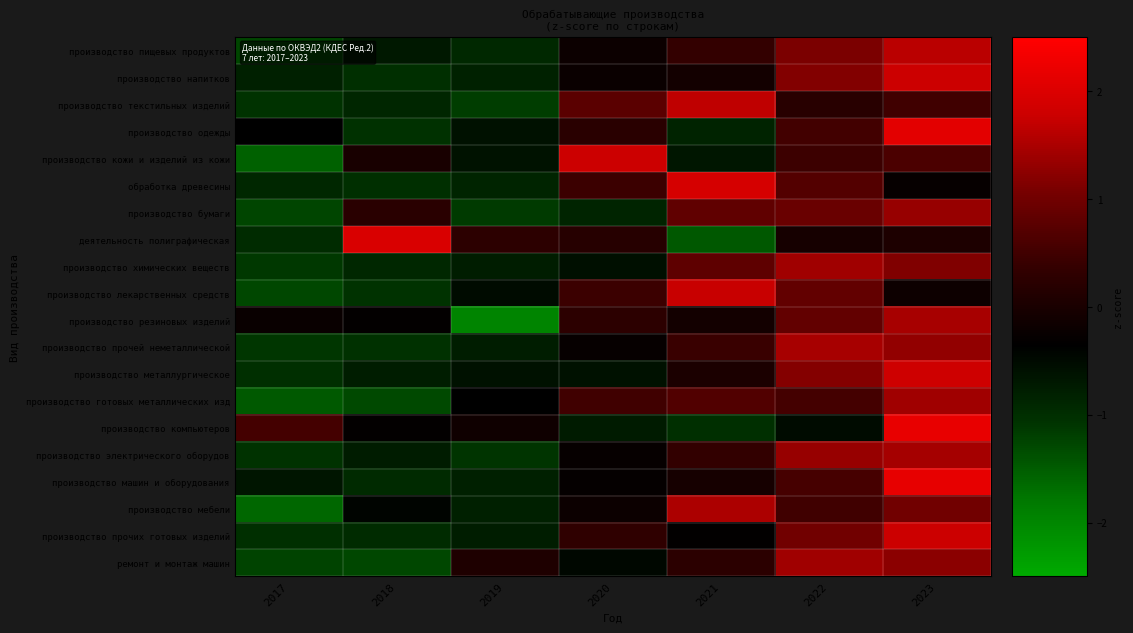

Reading right to left, extract all data points from this chart.

производство пищевых продуктов: 2023=1.6	2022=1.1	2021=0.4	2020=-0.2	2019=-0.9	2018=-0.7	2017=-1.3
производство напитков: 2023=1.8	2022=1.2	2021=-0.1	2020=-0.2	2019=-0.8	2018=-1.0	2017=-0.8
производство текстильных изделий: 2023=0.5	2022=0.2	2021=1.7	2020=0.8	2019=-1.2	2018=-0.9	2017=-1.1
производство одежды: 2023=2.1	2022=0.5	2021=-0.8	2020=0.2	2019=-0.6	2018=-1.0	2017=-0.4
производство кожи и изделий из кожи: 2023=0.6	2022=0.5	2021=-0.7	2020=1.8	2019=-0.6	2018=-0.0	2017=-1.5
обработка древесины: 2023=-0.3	2022=0.7	2021=1.9	2020=0.4	2019=-0.9	2018=-1.0	2017=-0.9
производство бумаги: 2023=1.3	2022=0.9	2021=0.8	2020=-0.9	2019=-1.1	2018=0.2	2017=-1.3
деятельность полиграфическая: 2023=0.0	2022=-0.0	2021=-1.5	2020=0.2	2019=0.3	2018=2.0	2017=-1.0
производство химических веществ: 2023=1.1	2022=1.4	2021=0.8	2020=-0.6	2019=-0.8	2018=-0.9	2017=-1.1
производство лекарственных средств: 2023=-0.2	2022=0.9	2021=1.7	2020=0.4	2019=-0.5	2018=-1.1	2017=-1.3
производство резиновых изделий: 2023=1.5	2022=0.9	2021=-0.1	2020=0.3	2019=-2.0	2018=-0.3	2017=-0.2
производство прочей неметаллической: 2023=1.3	2022=1.5	2021=0.4	2020=-0.3	2019=-0.8	2018=-1.1	2017=-1.1
производство металлургическое: 2023=1.8	2022=1.2	2021=0.0	2020=-0.6	2019=-0.6	2018=-0.8	2017=-1.0
производство готовых металлических изд: 2023=1.4	2022=0.5	2021=0.7	2020=0.5	2019=-0.4	2018=-1.3	2017=-1.5
производство компьютеров: 2023=2.2	2022=-0.5	2021=-1.0	2020=-0.7	2019=-0.1	2018=-0.3	2017=0.5
производство электрического оборудов: 2023=1.5	2022=1.3	2021=0.4	2020=-0.3	2019=-1.1	2018=-0.7	2017=-1.1
производство машин и оборудования: 2023=2.2	2022=0.6	2021=-0.0	2020=-0.3	2019=-0.8	2018=-0.9	2017=-0.7
производство мебели: 2023=1.0	2022=0.5	2021=1.5	2020=-0.2	2019=-0.8	2018=-0.4	2017=-1.6
производство прочих готовых изделий: 2023=1.8	2022=1.0	2021=-0.3	2020=0.3	2019=-0.8	2018=-1.0	2017=-1.0
ремонт и монтаж машин: 2023=1.2	2022=1.4	2021=0.3	2020=-0.5	2019=0.1	2018=-1.3	2017=-1.2